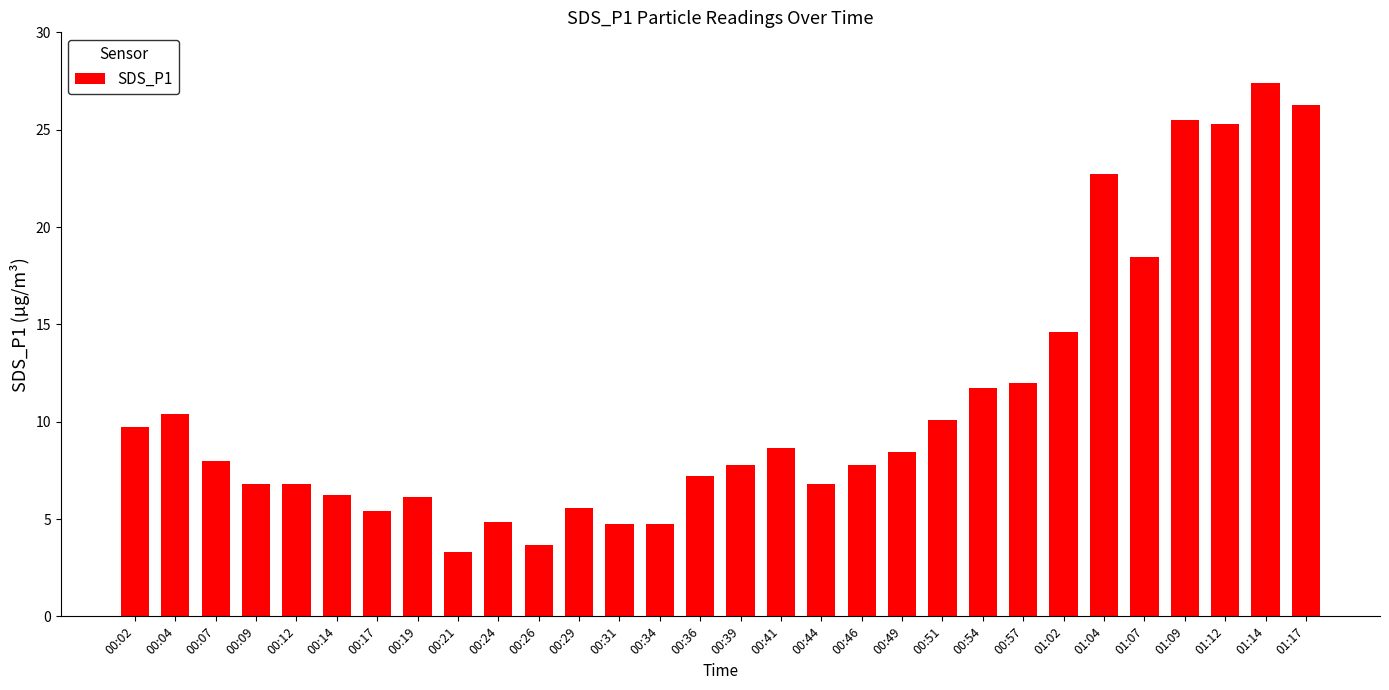

What position from the right is 00:54?

9